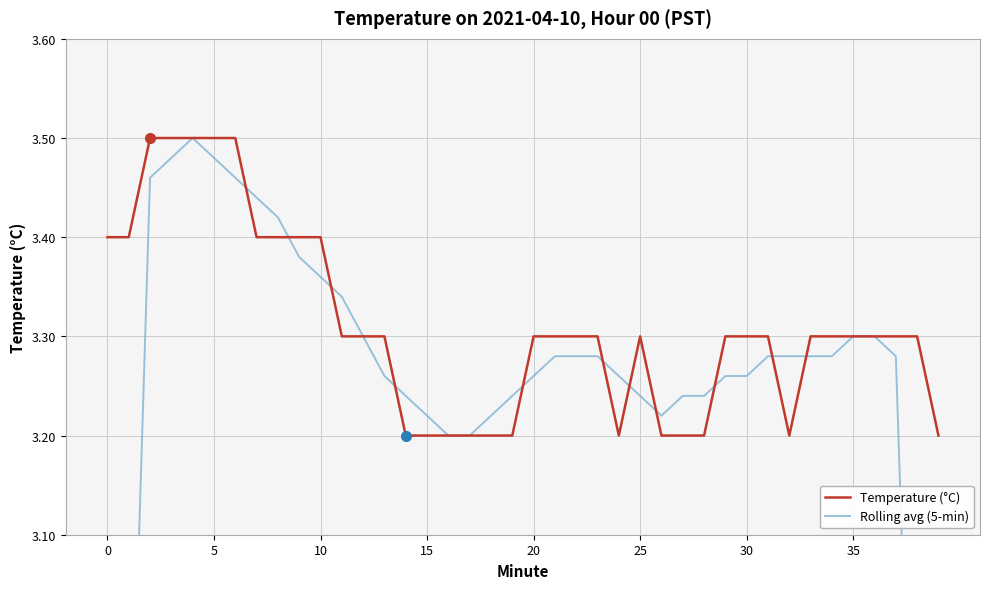

Is it true that Rolling avg (5-min) equals 3.3 at 34?

True